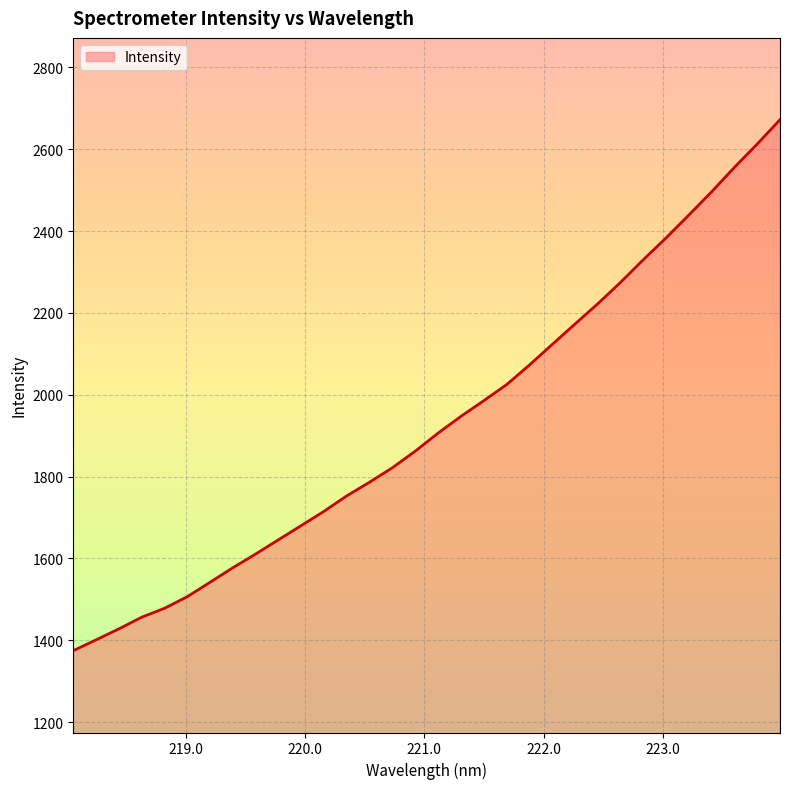

What is the average value?

1933.2